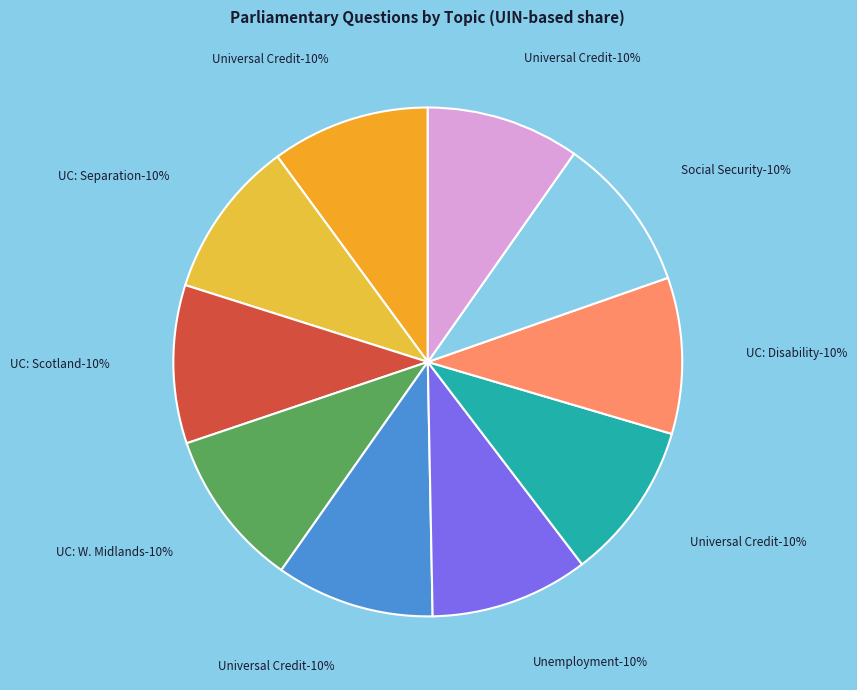

What percentage is the Universal Credit: Disability (185631) slice, to the nearest percent?

10%